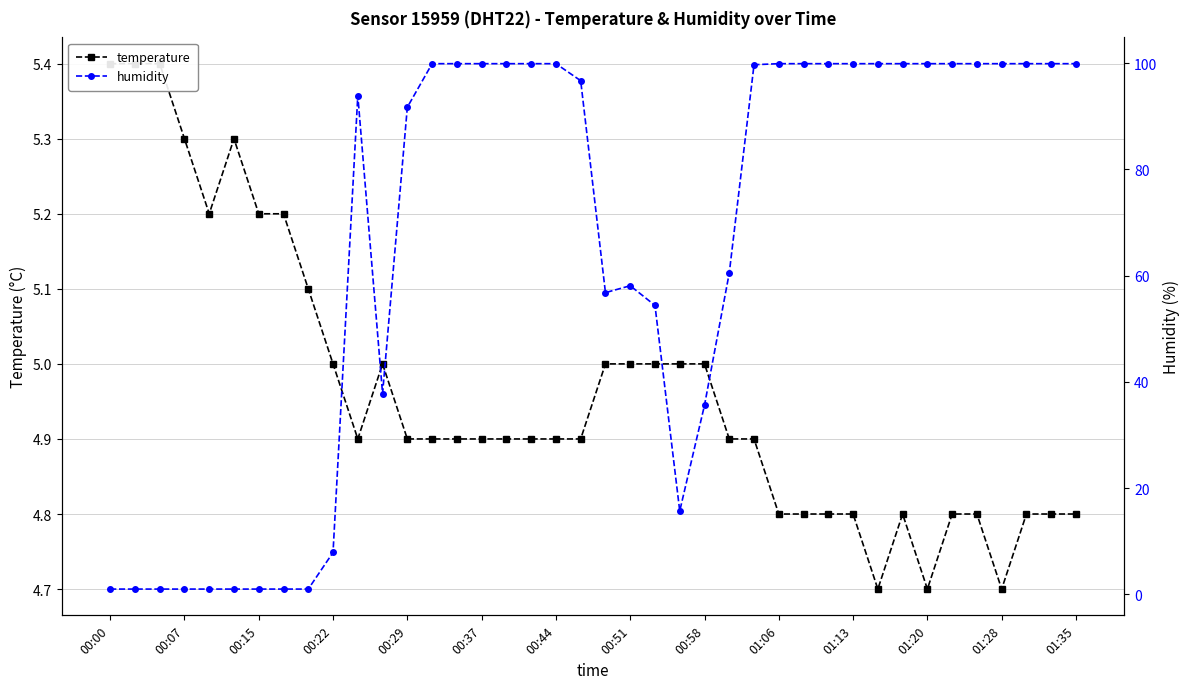

What is the sum of the humidity values at 14 and 20?

156.7